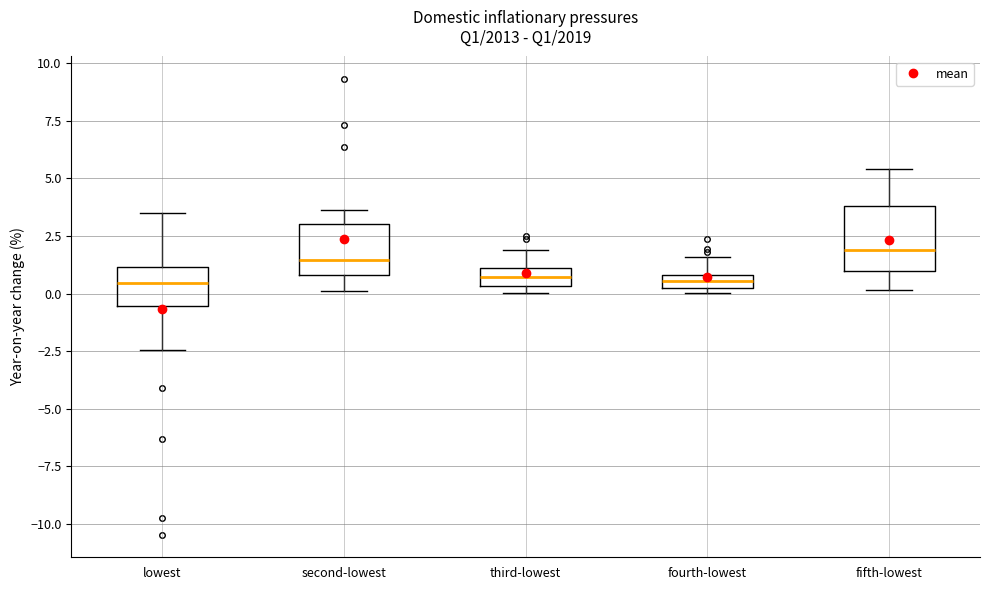

Where does the median line of the box for second-lowest sit on the y-axis? The values are not printed on the chart, so give them approximately, as read against the axis.

1.5